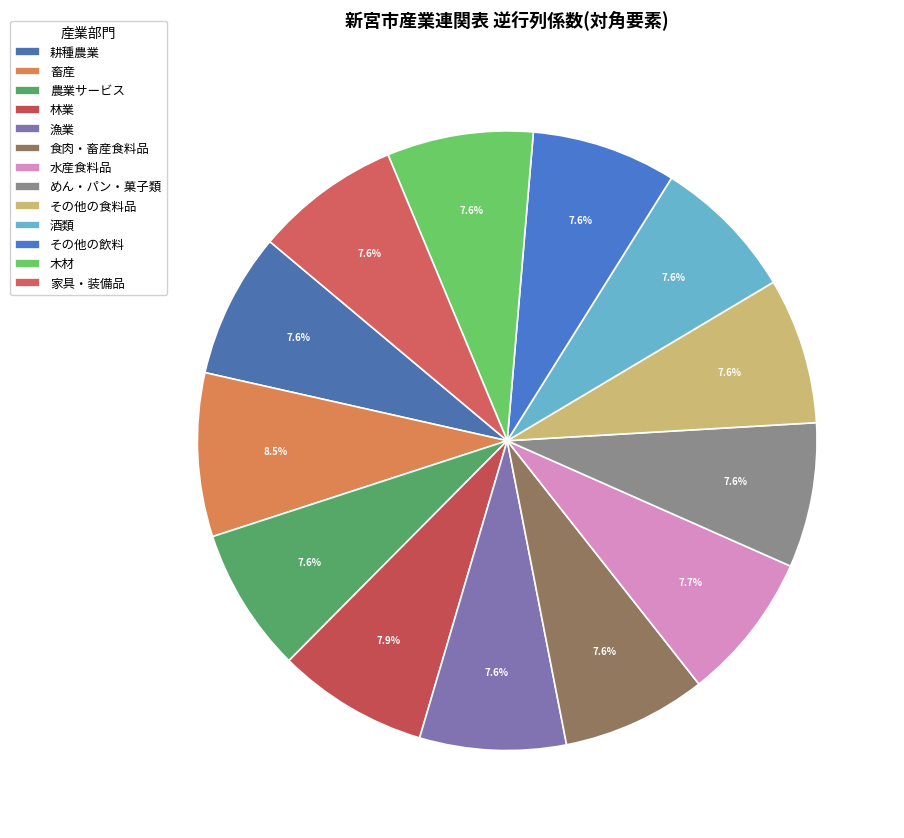

Count the number of slices in the pie.

13